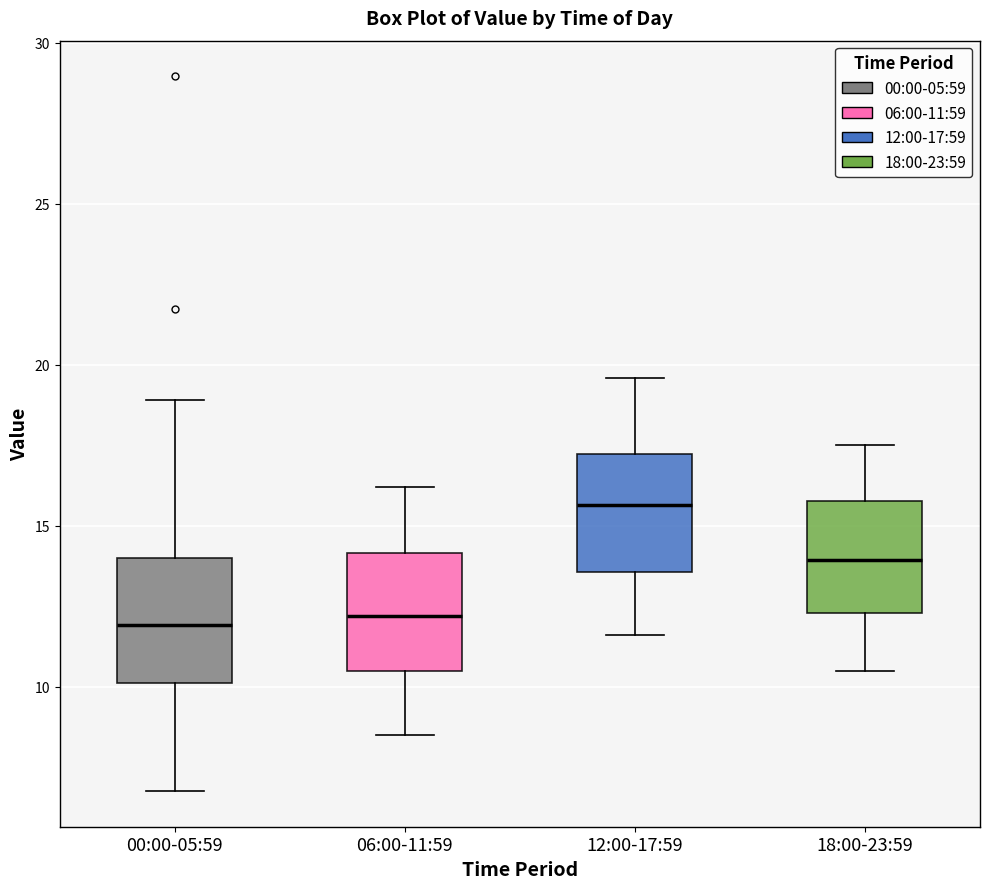

Where is the lower edge of the box for 12:00-17:59 on the y-axis? The values are not printed on the chart, so give them approximately, as read against the axis.

13.5